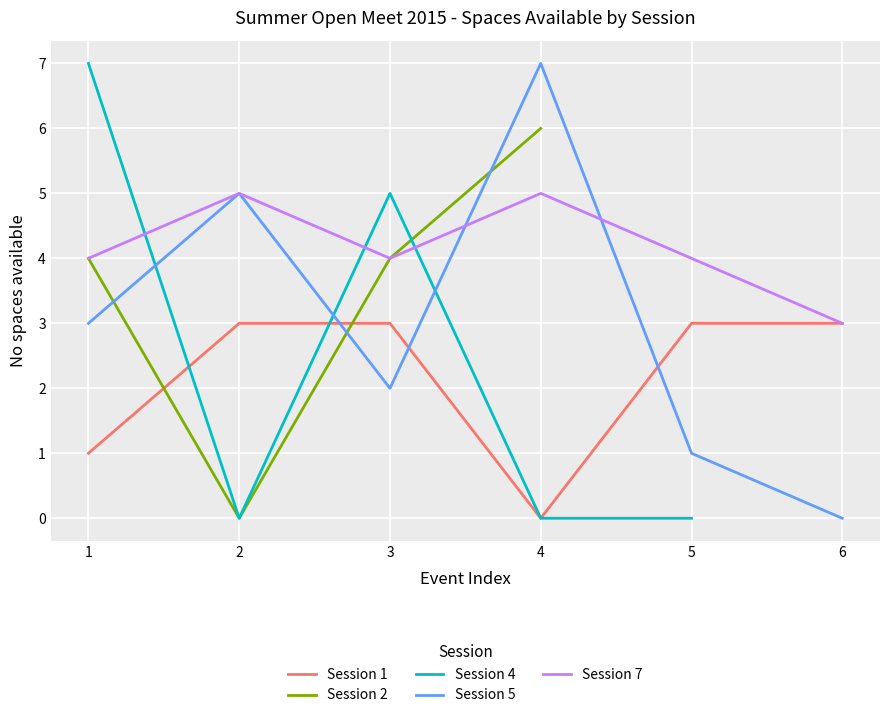

True or false: Session 5 and Session 1 intersect in this chart.

True